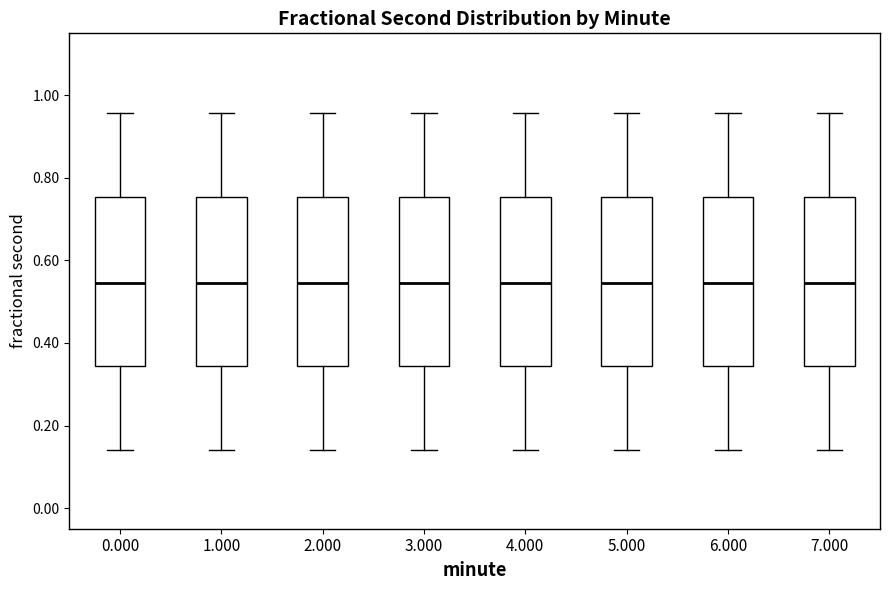

Where does the upper whisker of the box at x = 7.000 end on the y-axis? The values are not printed on the chart, so give them approximately, as read against the axis.

0.96